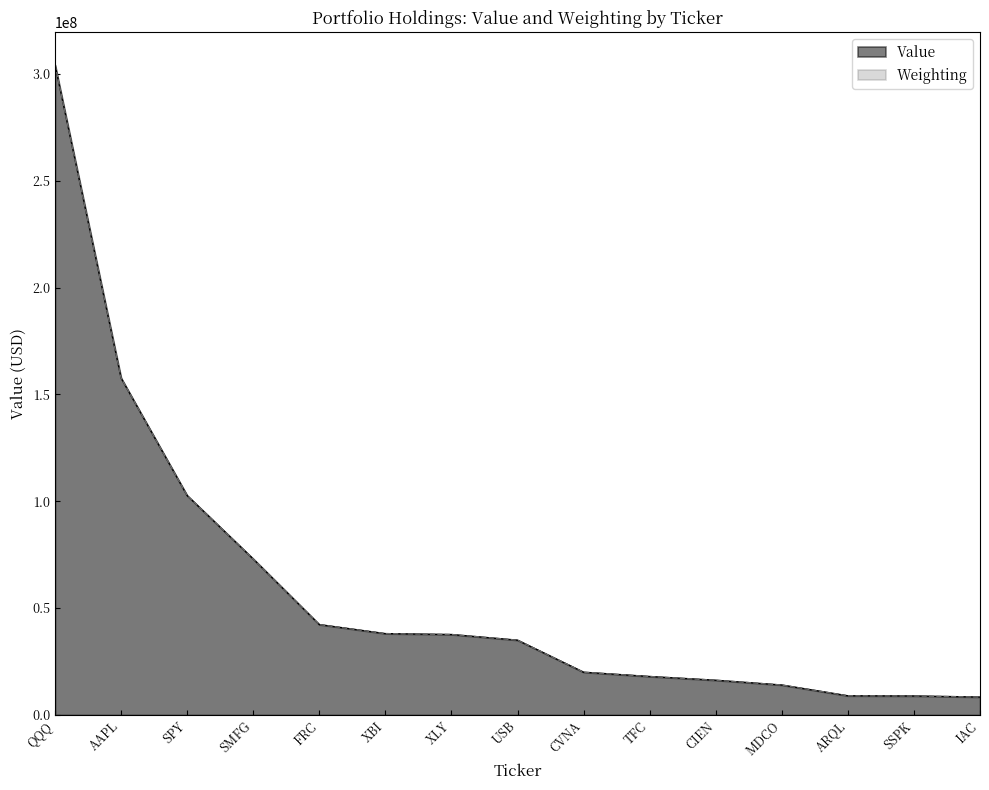

List the labels in order of Value value, smallest first.

IAC, SSPK, ARQL, MDCO, CIEN, TFC, CVNA, USB, XLY, XBI, FRC, SMFG, SPY, AAPL, QQQ